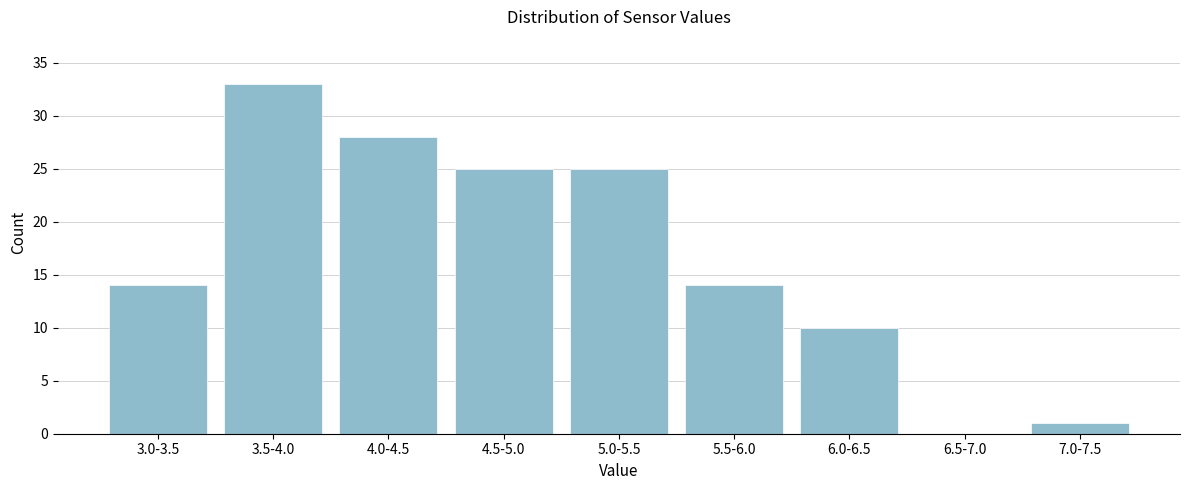

Reading right to left, extract all data points from this chart.

7.0-7.5=1	6.5-7.0=0	6.0-6.5=10	5.5-6.0=14	5.0-5.5=25	4.5-5.0=25	4.0-4.5=28	3.5-4.0=33	3.0-3.5=14